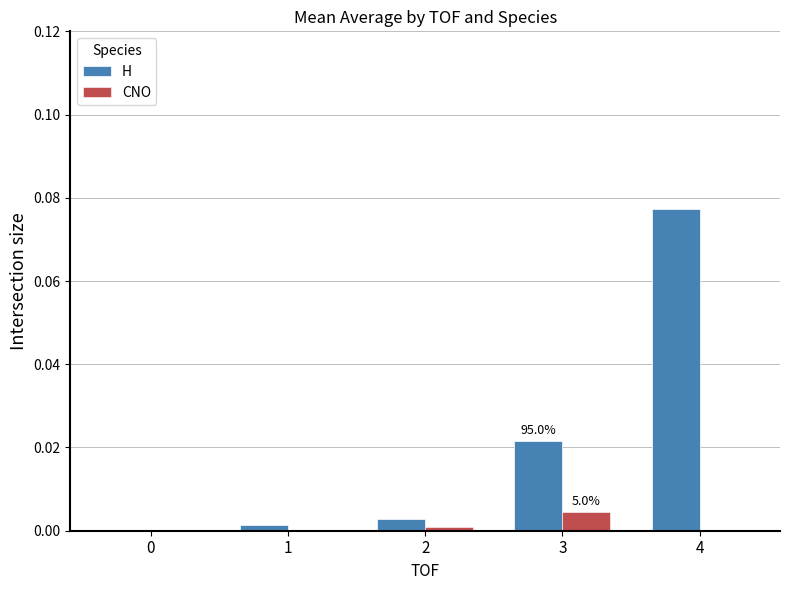

Count the number of data series in this chart.

2